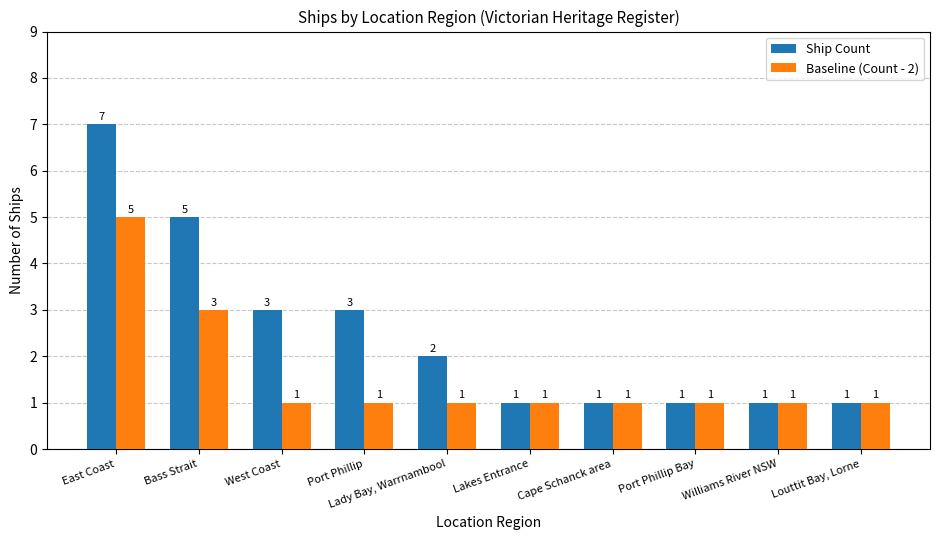

Which series has the largest range (max minus min)?

Ship Count